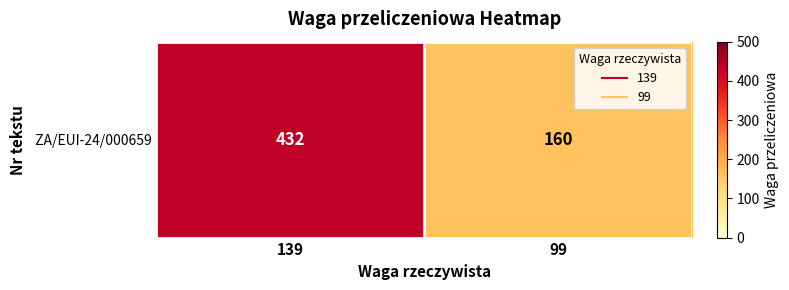

Reading left to right, extract all data points from this chart.

432	160